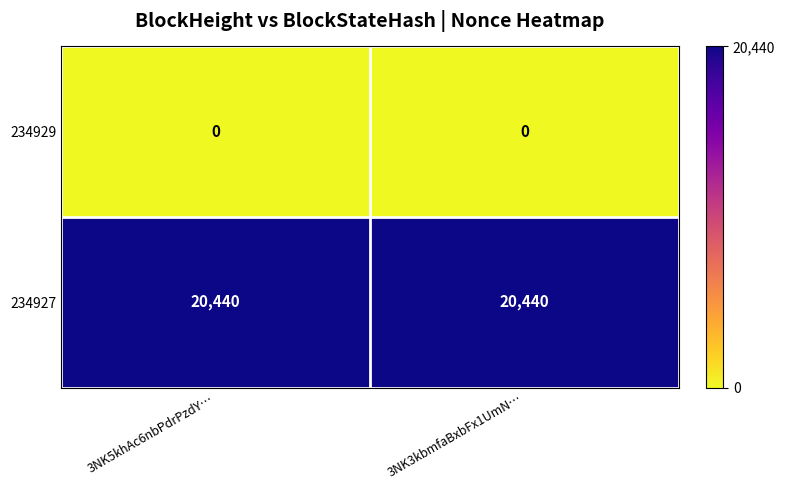

The value of 234927 at 3NK5khAc6nbPdrPzdY… is 20440. True or false?

True